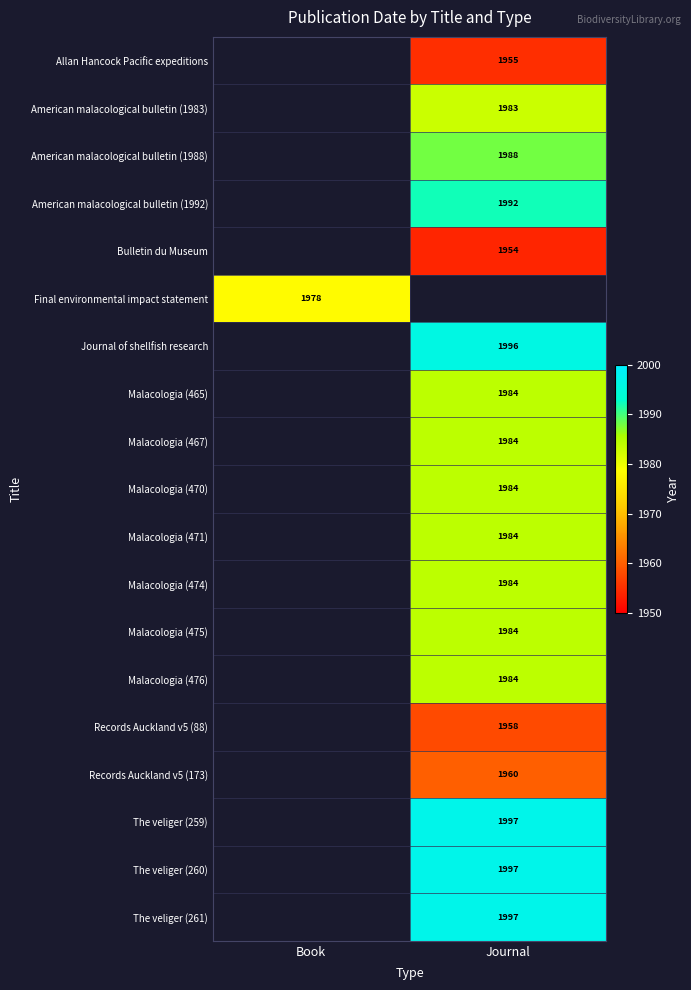

True or false: Malacologia (474) has a value of 1984 at Journal.

True